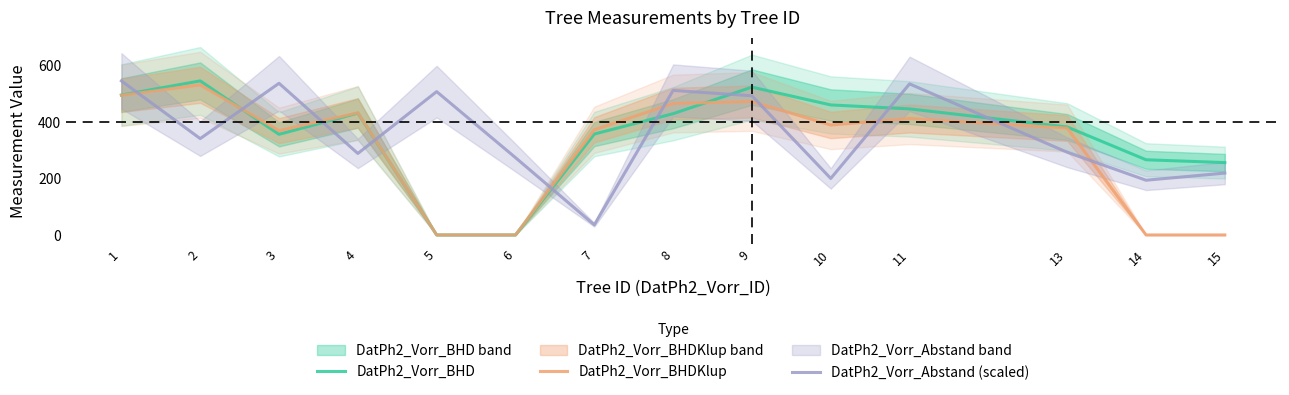

What is the total value across all series at 15?

474.8